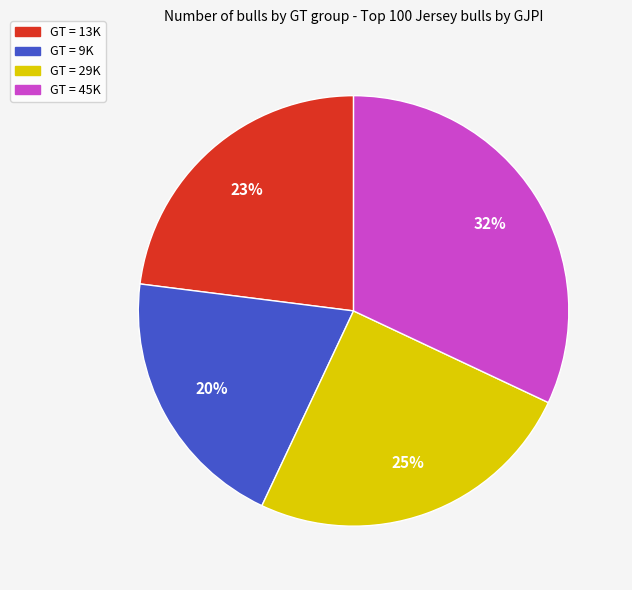

To the nearest percent, what is the average slice percentage?

25%